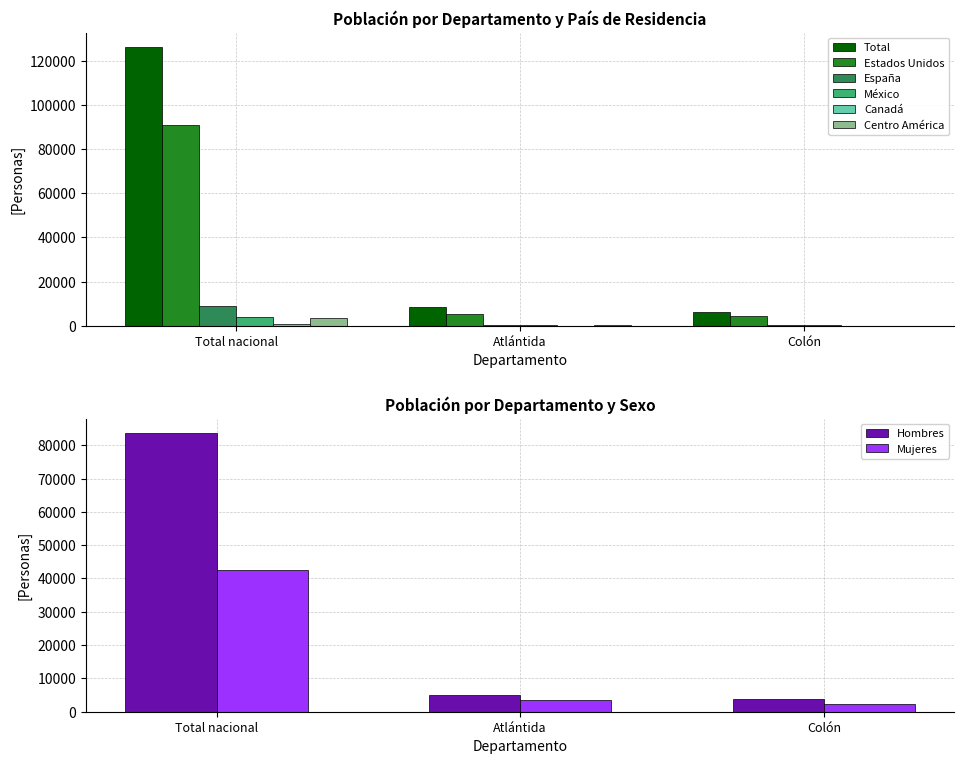

How many series are shown in this chart?

6